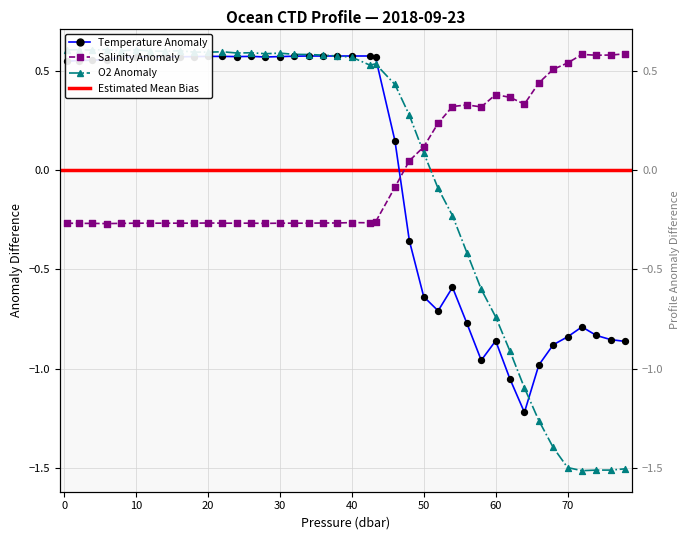

Which series has the widest spread of Y values?

O2 Corrected (o2_c)